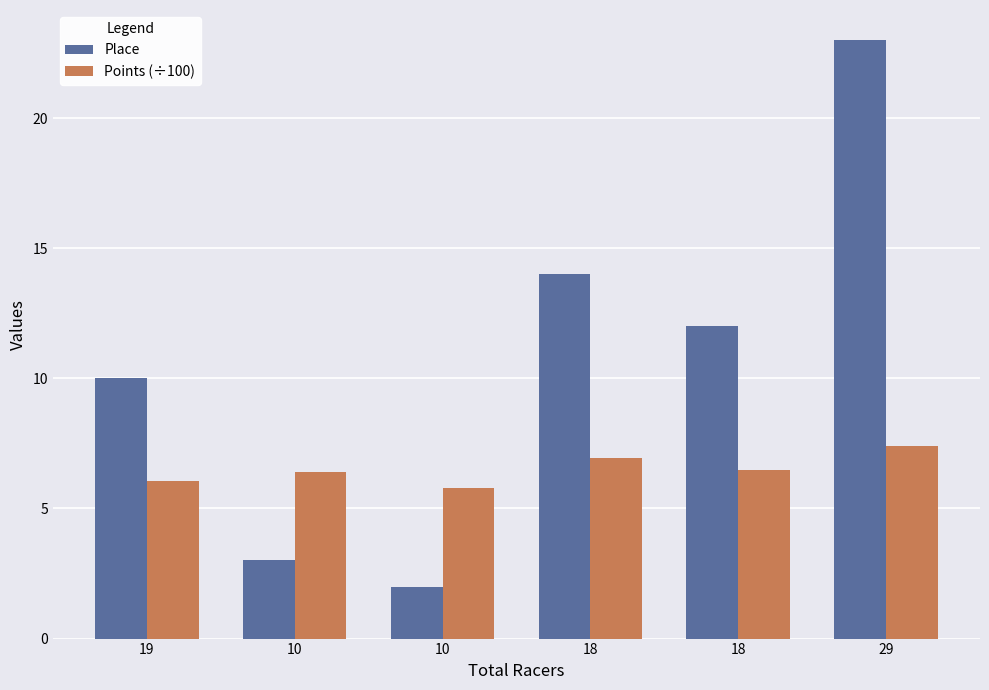

What are all the series names shown in the legend?

Place, Points (÷100)